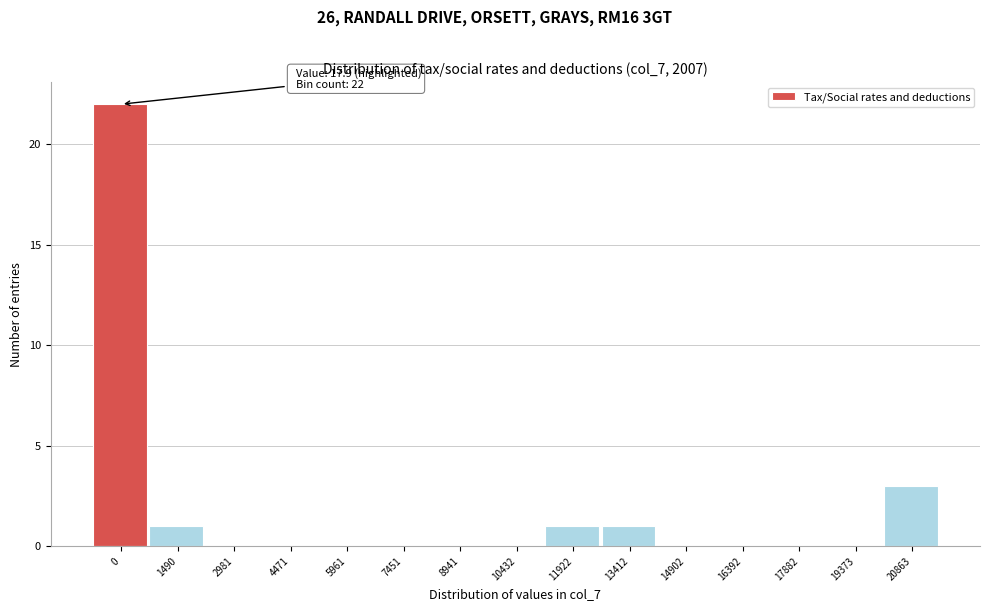

Reading left to right, transcribe all the data shown in this chart.

0=22	1490=1	2981=0	4471=0	5961=0	7451=0	8941=0	10432=0	11922=1	13412=1	14902=0	16392=0	17882=0	19373=0	20863=3